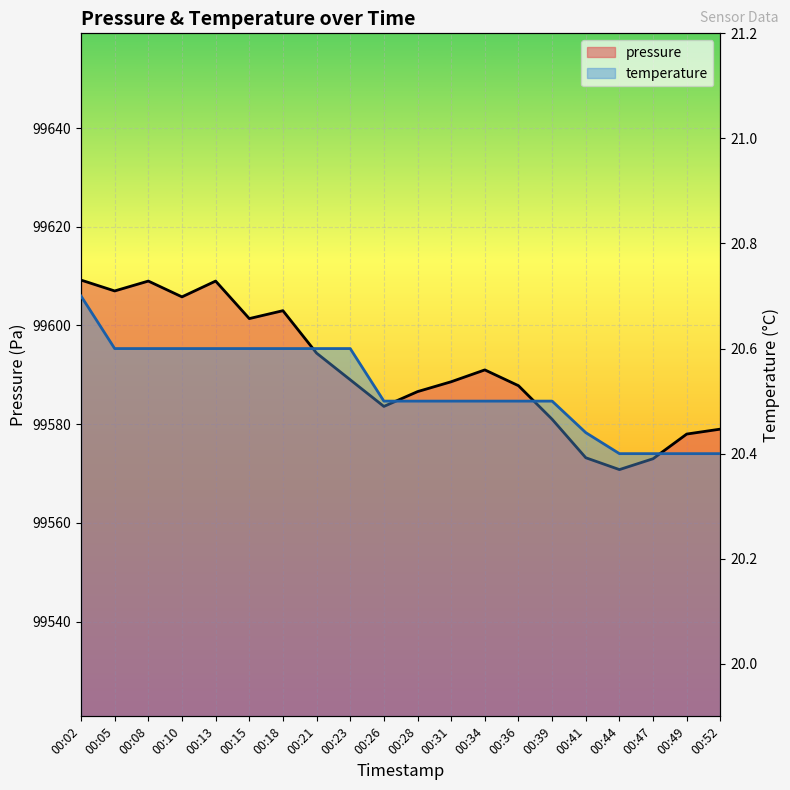

At which label does pressure reach its minimum?

00:44